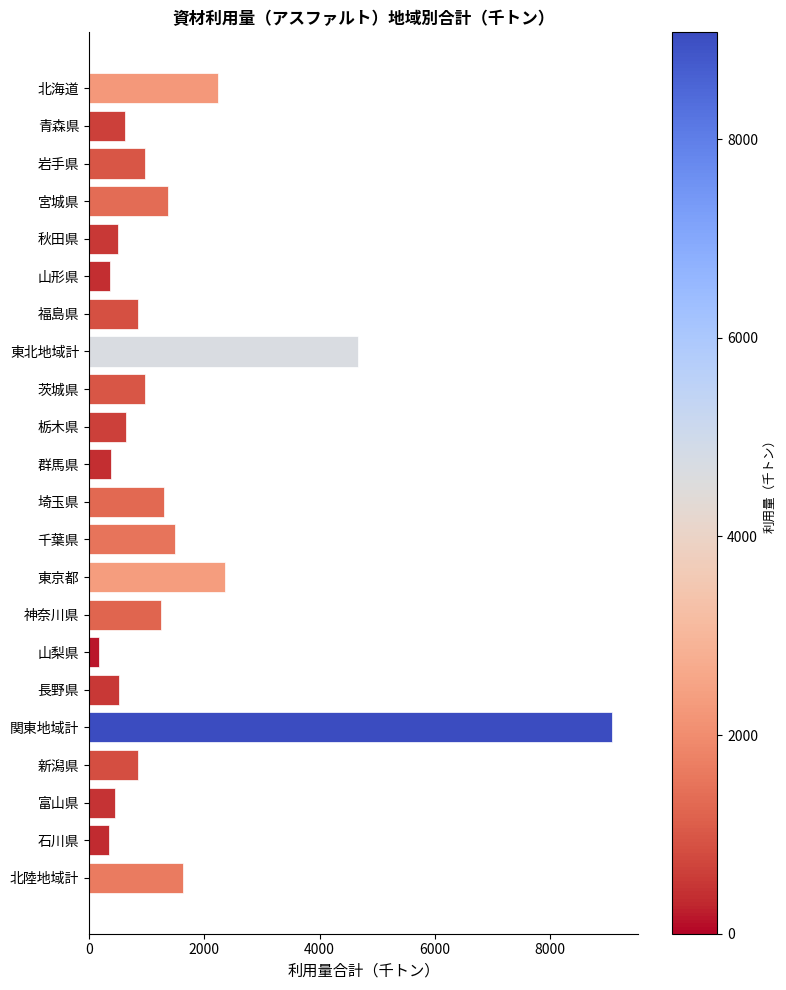

Which label corresponds to the smallest value in the chart?

山梨県